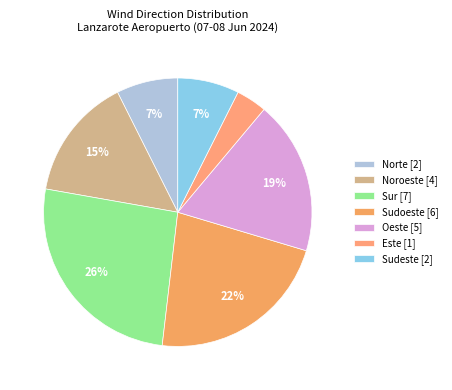

Which slice is the smallest?

Este